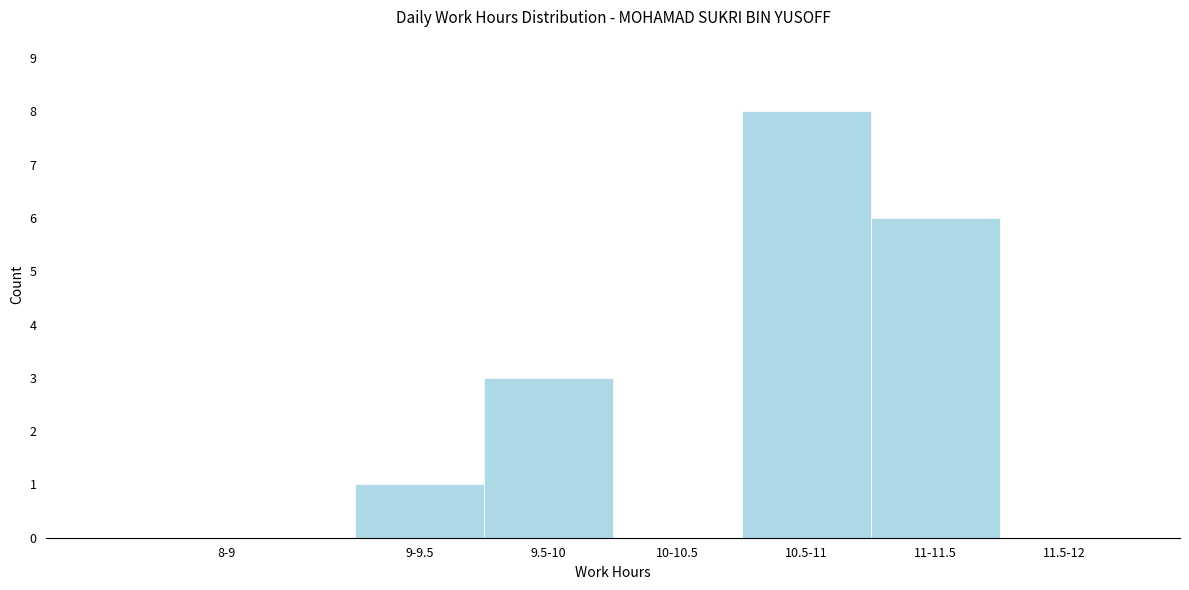

Reading right to left, list all the values displayed in this chart.

11.5-12=0	11-11.5=6	10.5-11=8	10-10.5=0	9.5-10=3	9-9.5=1	8-9=0